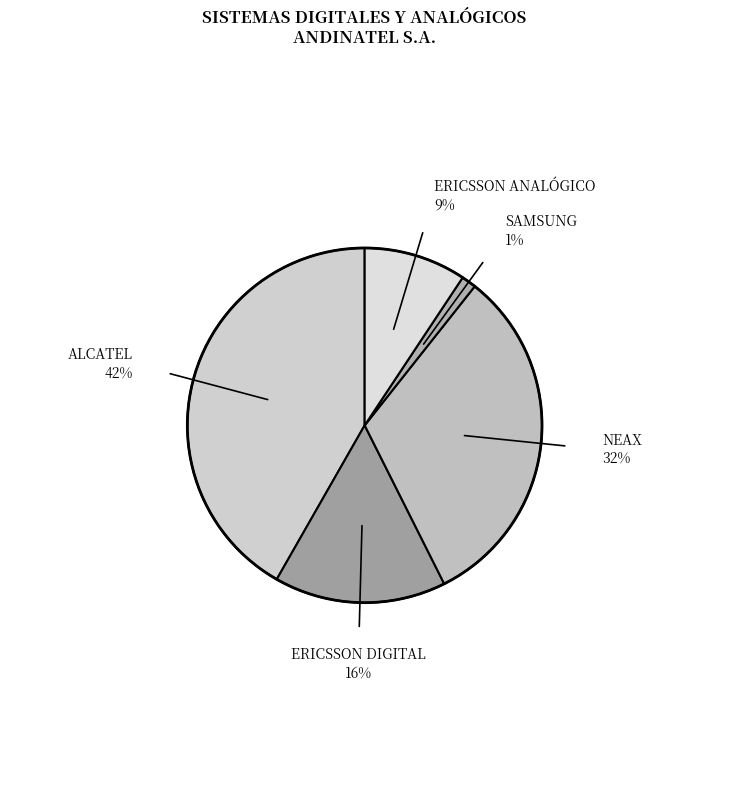

Rank the categories by value from highest to lowest.

ALCATEL, NEAX, ERICSSON DIGITAL, ERICSSON ANALÓGICO, SAMSUNG